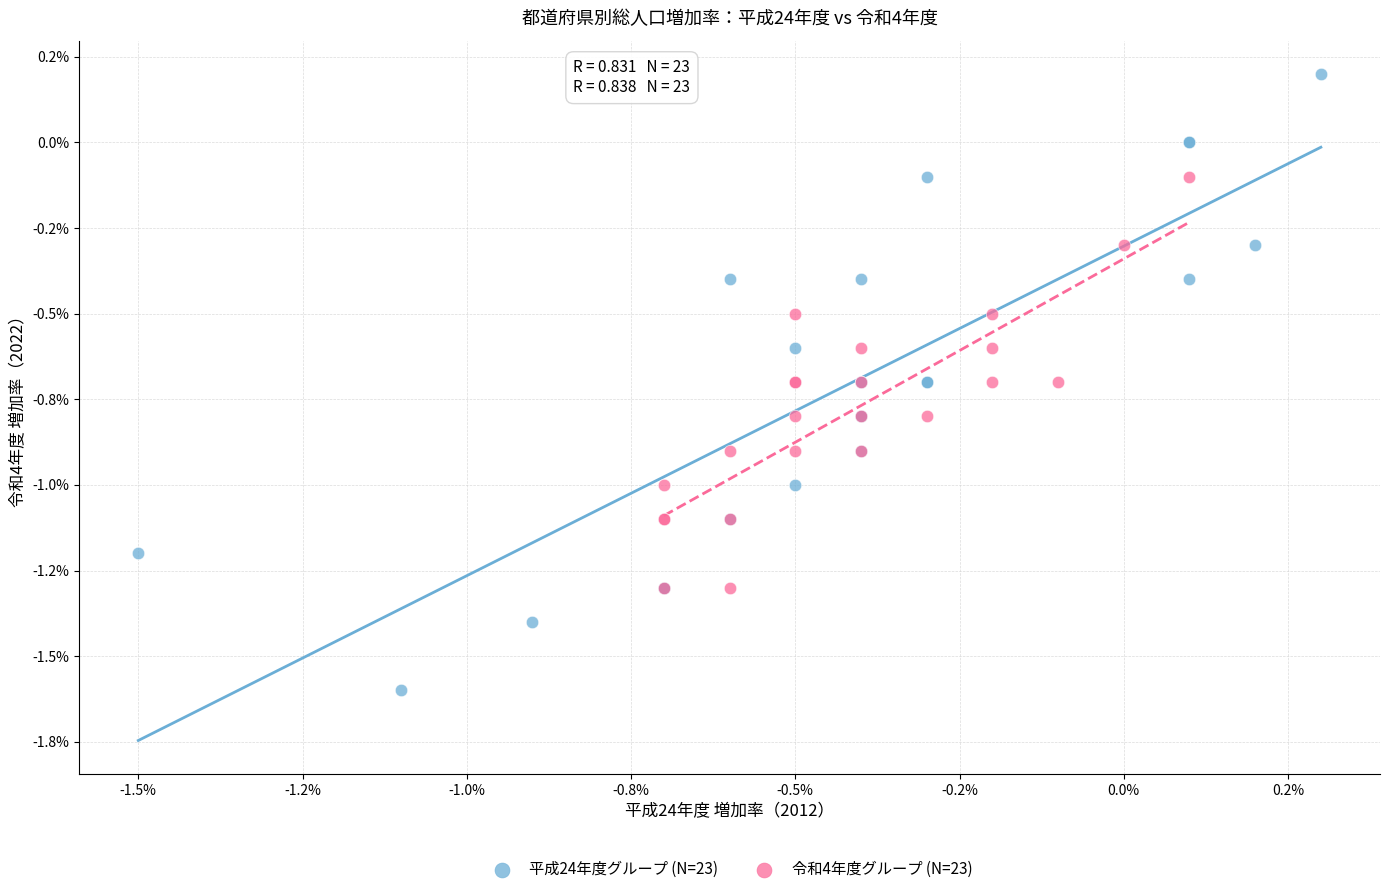

What are all the series names shown in the legend?

平成24年度グループ (N=23), 令和4年度グループ (N=23)